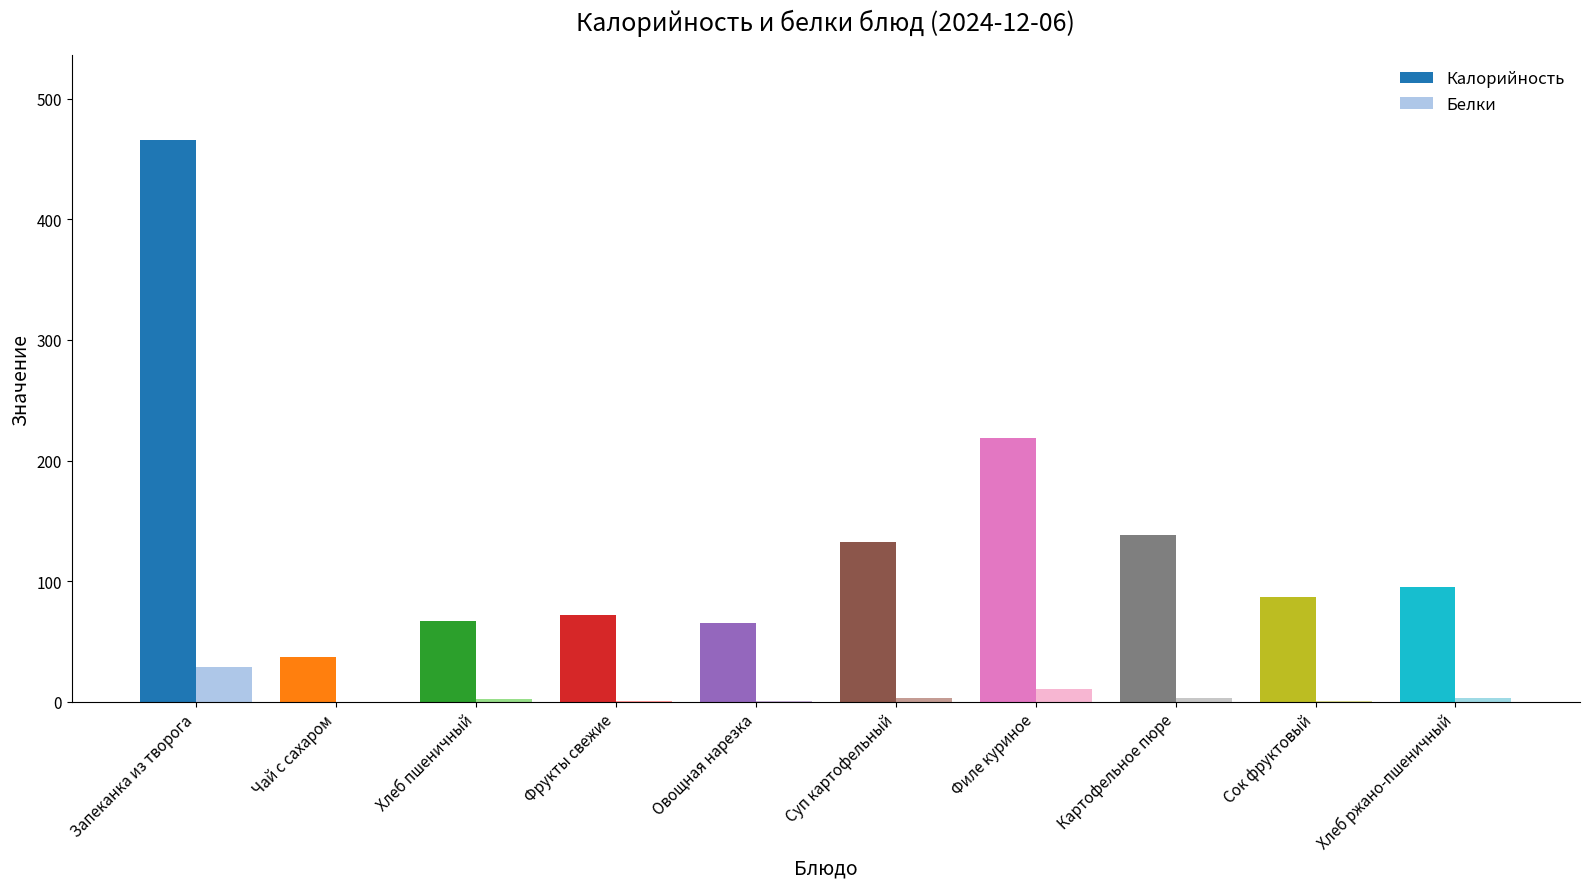

What is the total value across all series at Хлеб ржано-пшеничный?

98.0